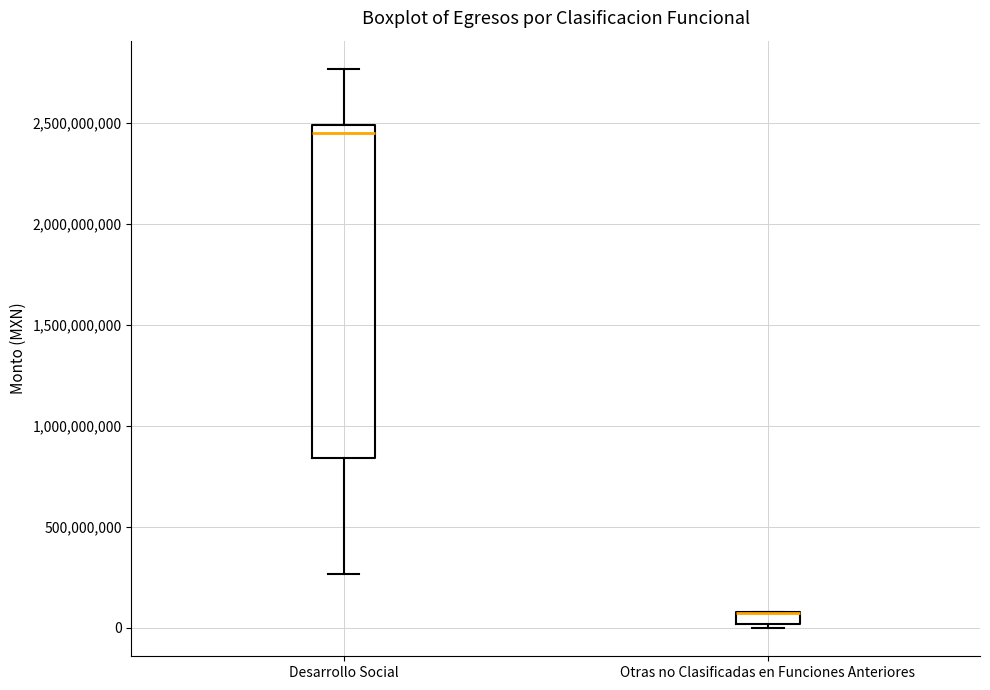

Where does the lower whisker of the box for Desarrollo Social end on the y-axis? The values are not printed on the chart, so give them approximately, as read against the axis.

250000000